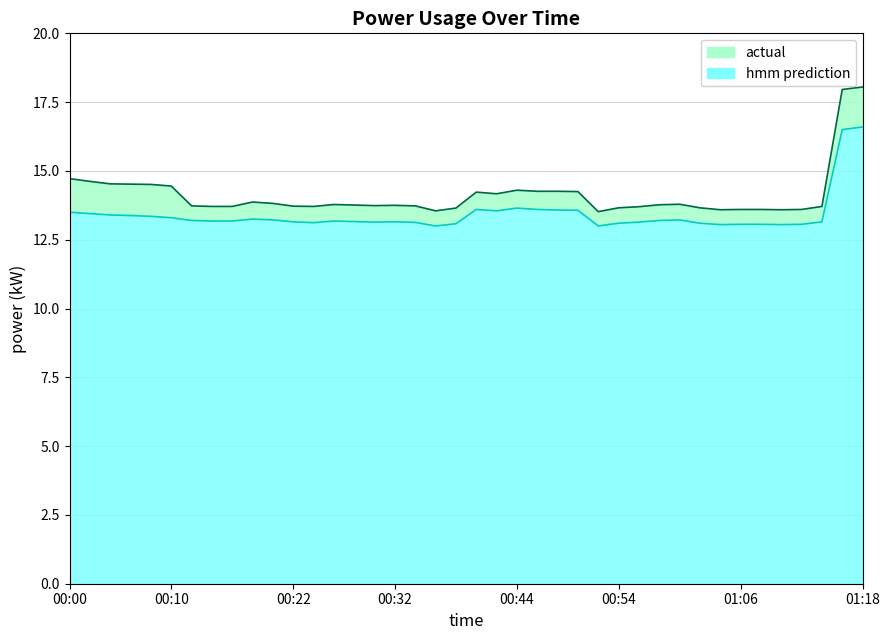

Which has a higher value, 00:14 or 00:26?

00:26